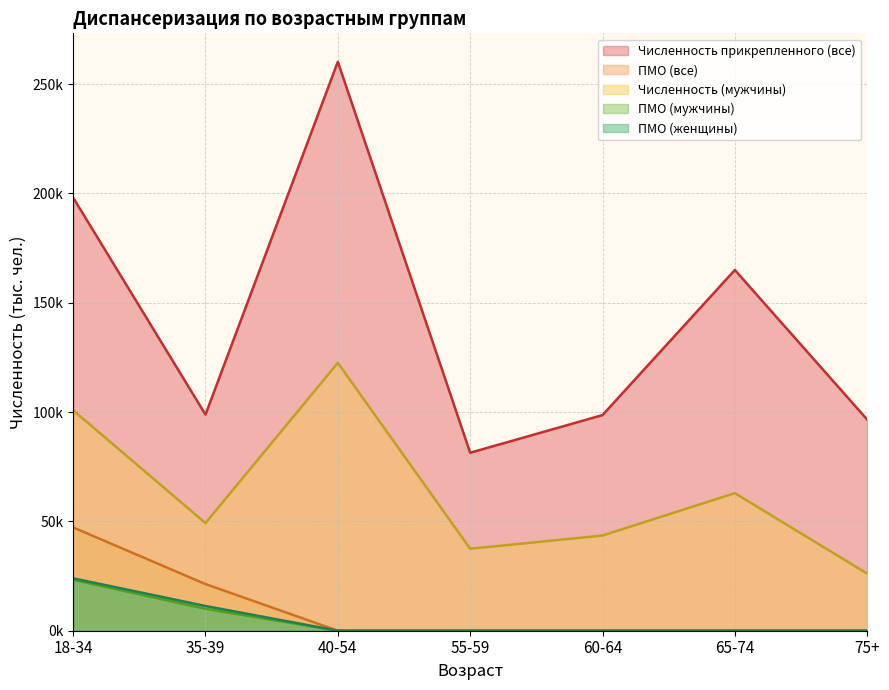

Which category has the lowest value in the ПМО (женщины) series?

40-54